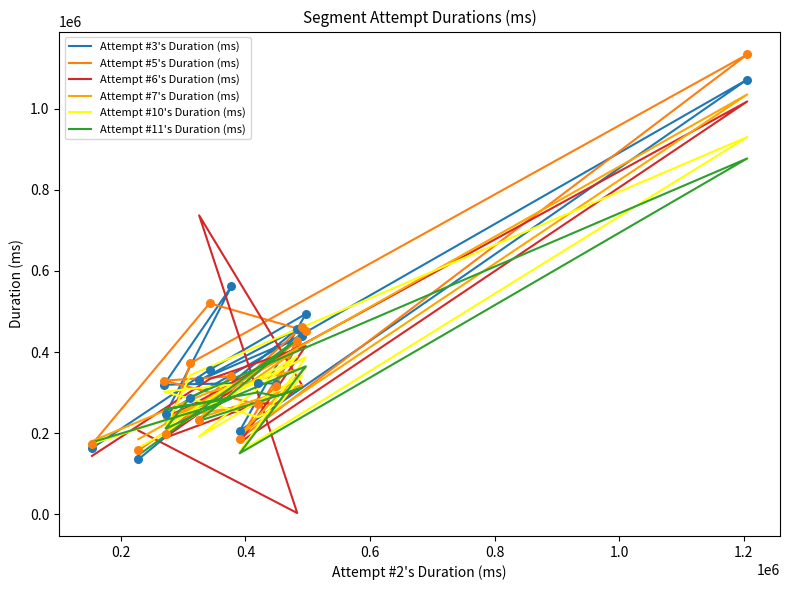

At how many categories does at least one series exceed 347944?

8